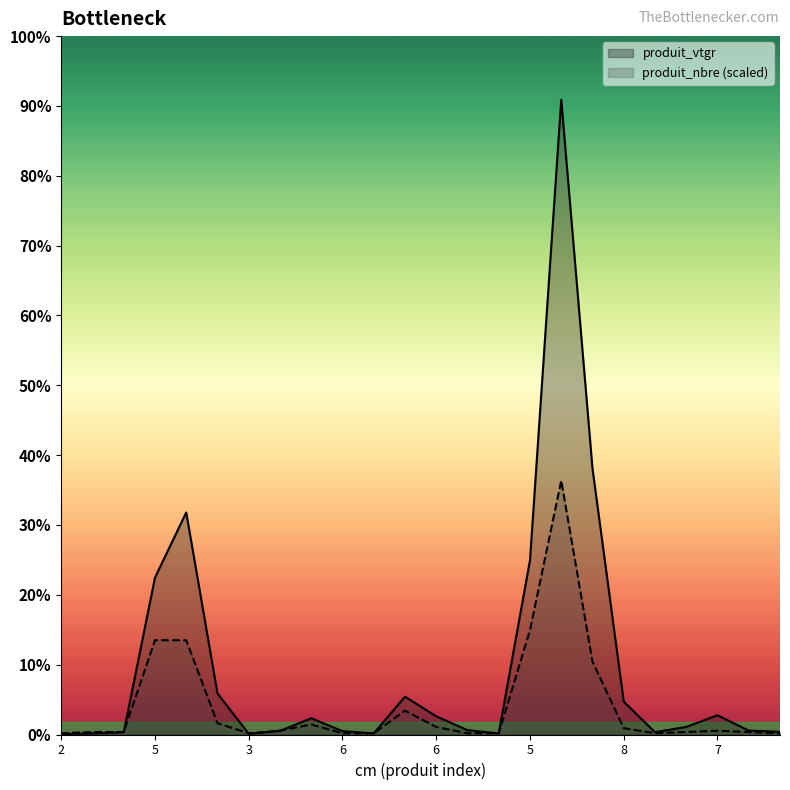

At which category is the sum across all series the highest?

6